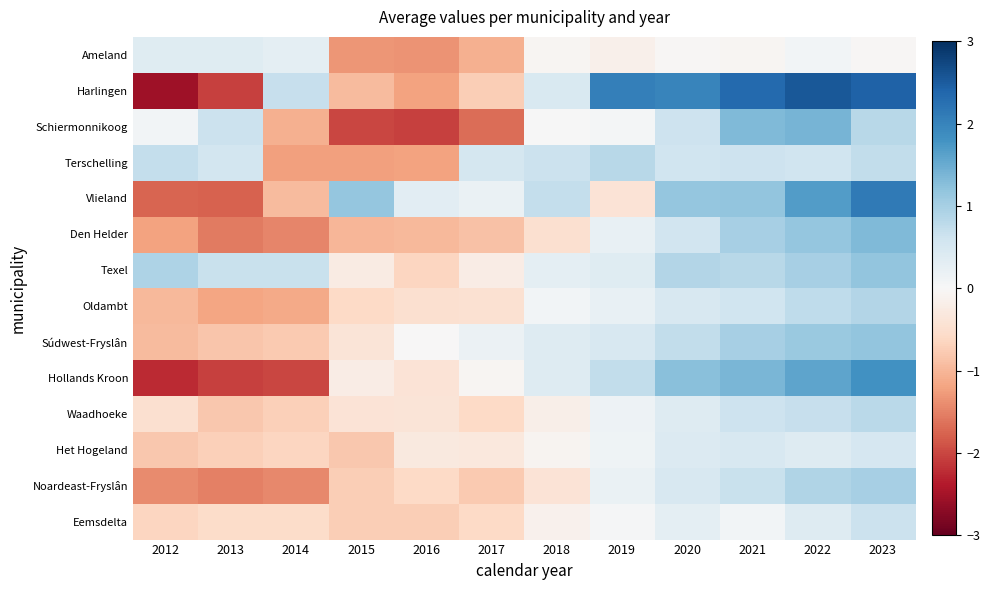

What is the total value across all series at 2018?

1.6